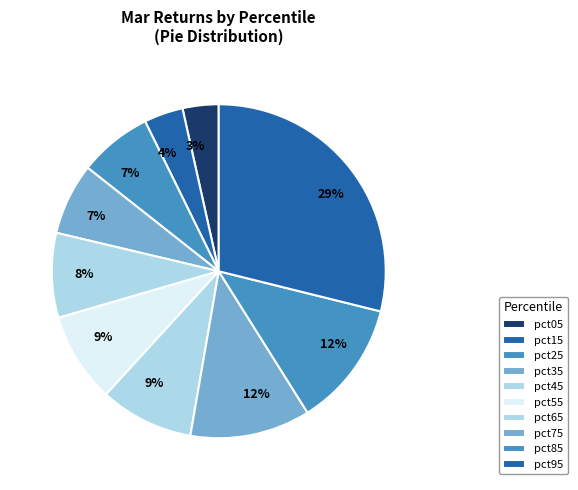

Count the number of slices in the pie.

10